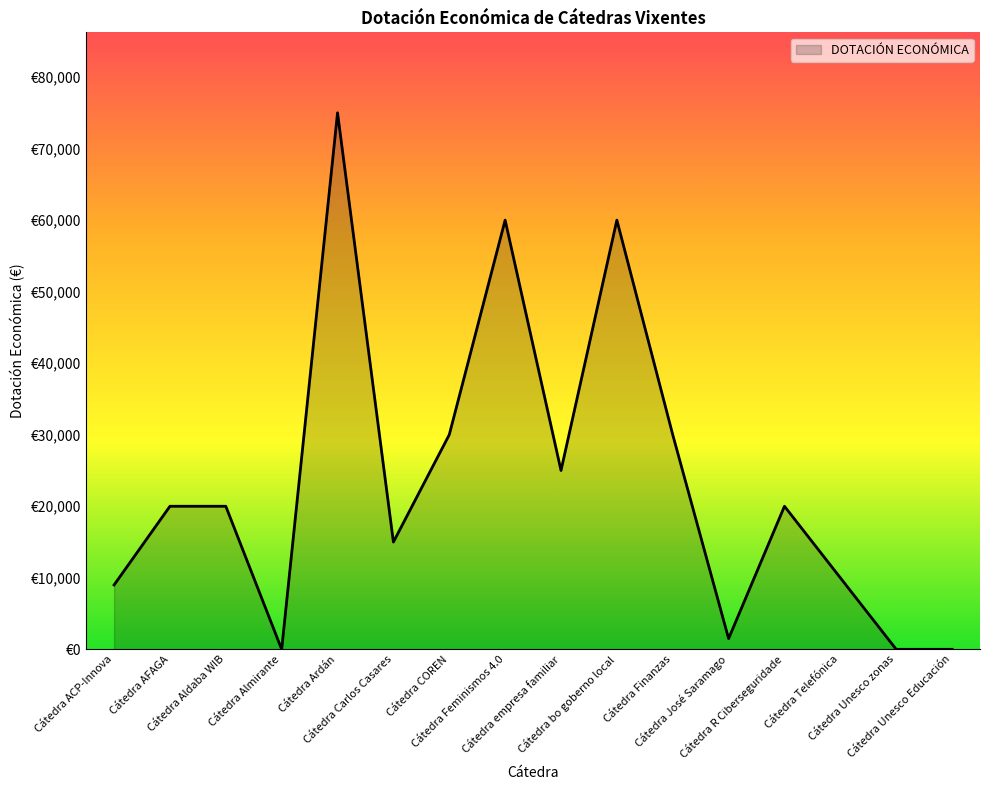

Reading right to left, extract all data points from this chart.

0	0	10000	20000	1500	30000	60000	25000	60000	30000	15000	75000	0	20000	20000	9000